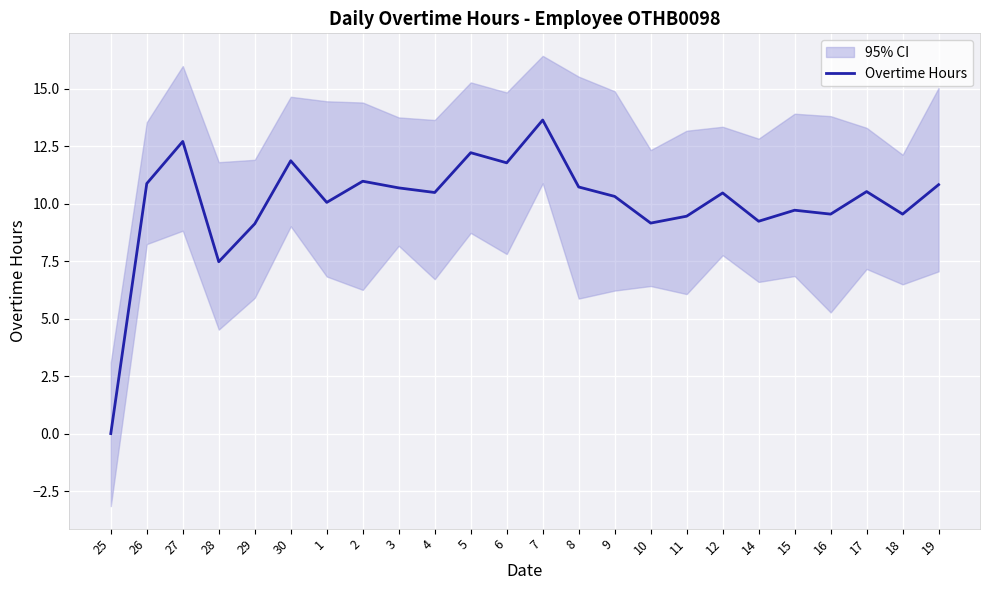

Is this an area chart (filled region under the line)?

No